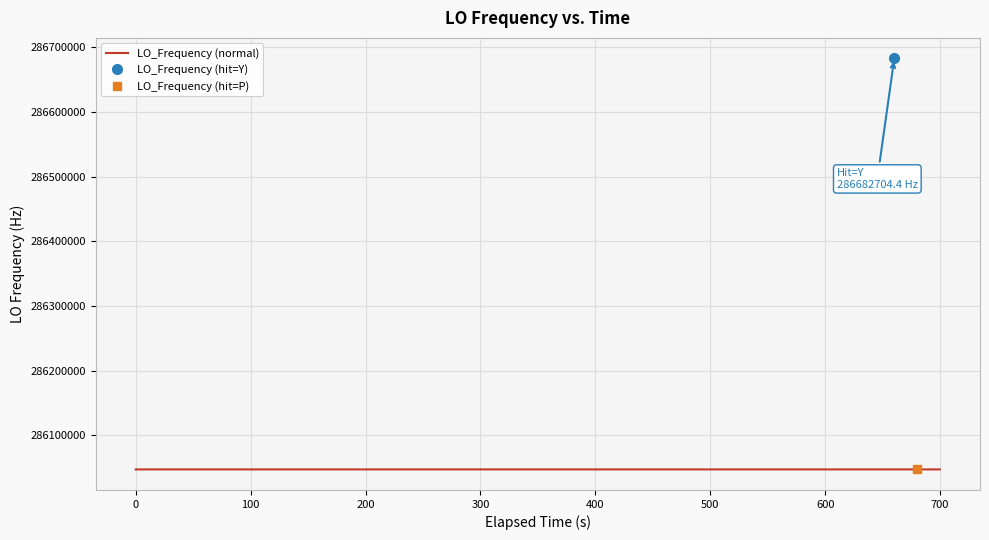

What is the greatest value displayed?

286682704.4